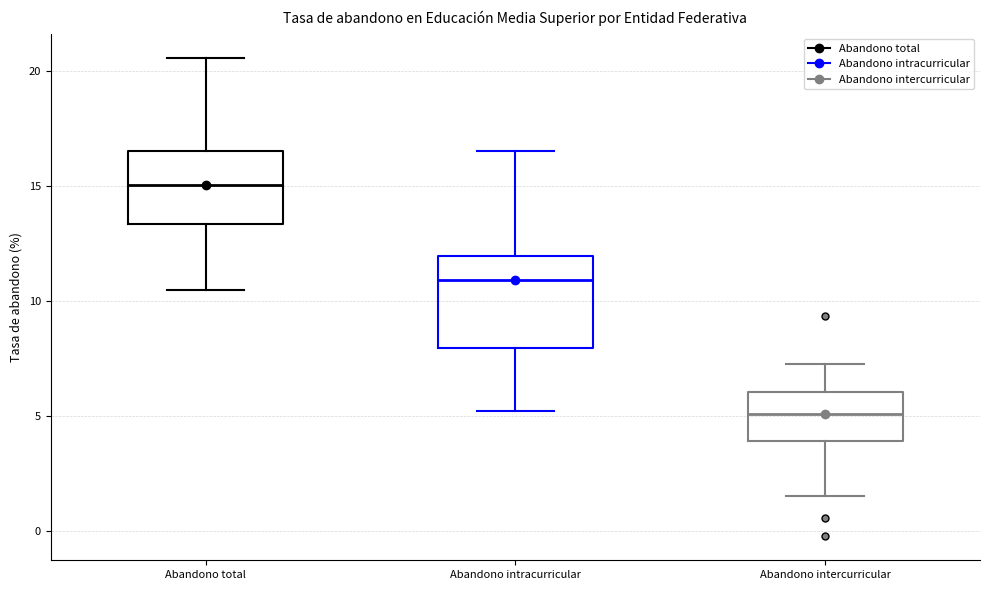

Where does the median line of the box for Abandono intercurricular sit on the y-axis? The values are not printed on the chart, so give them approximately, as read against the axis.

5.0